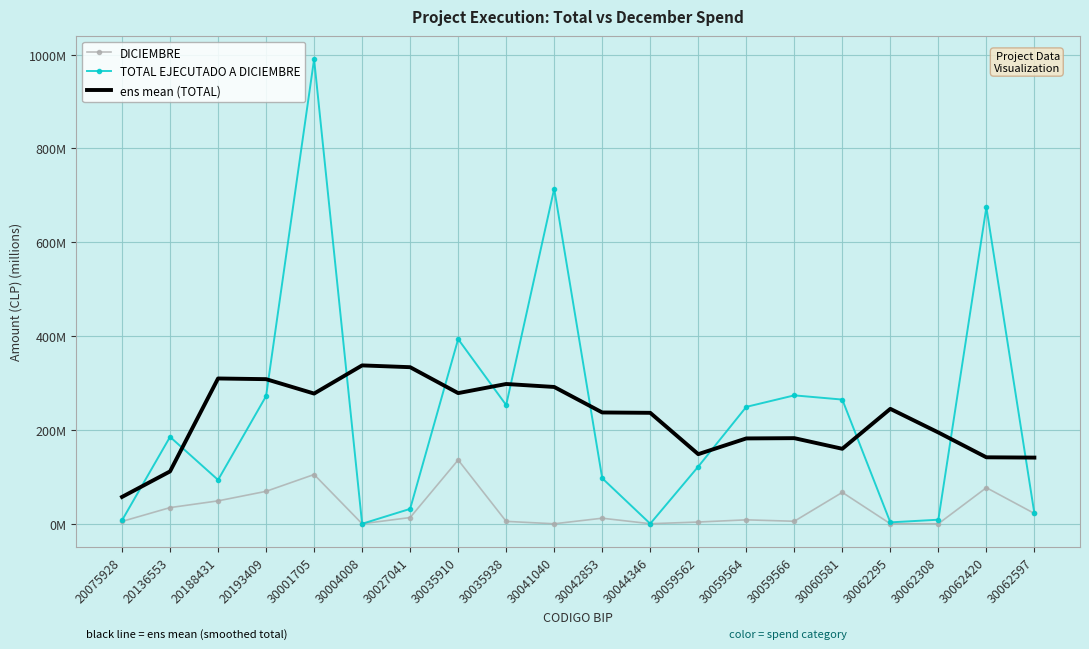

What are all the series names shown in the legend?

DICIEMBRE, TOTAL EJECUTADO A DICIEMBRE, ens mean (TOTAL)